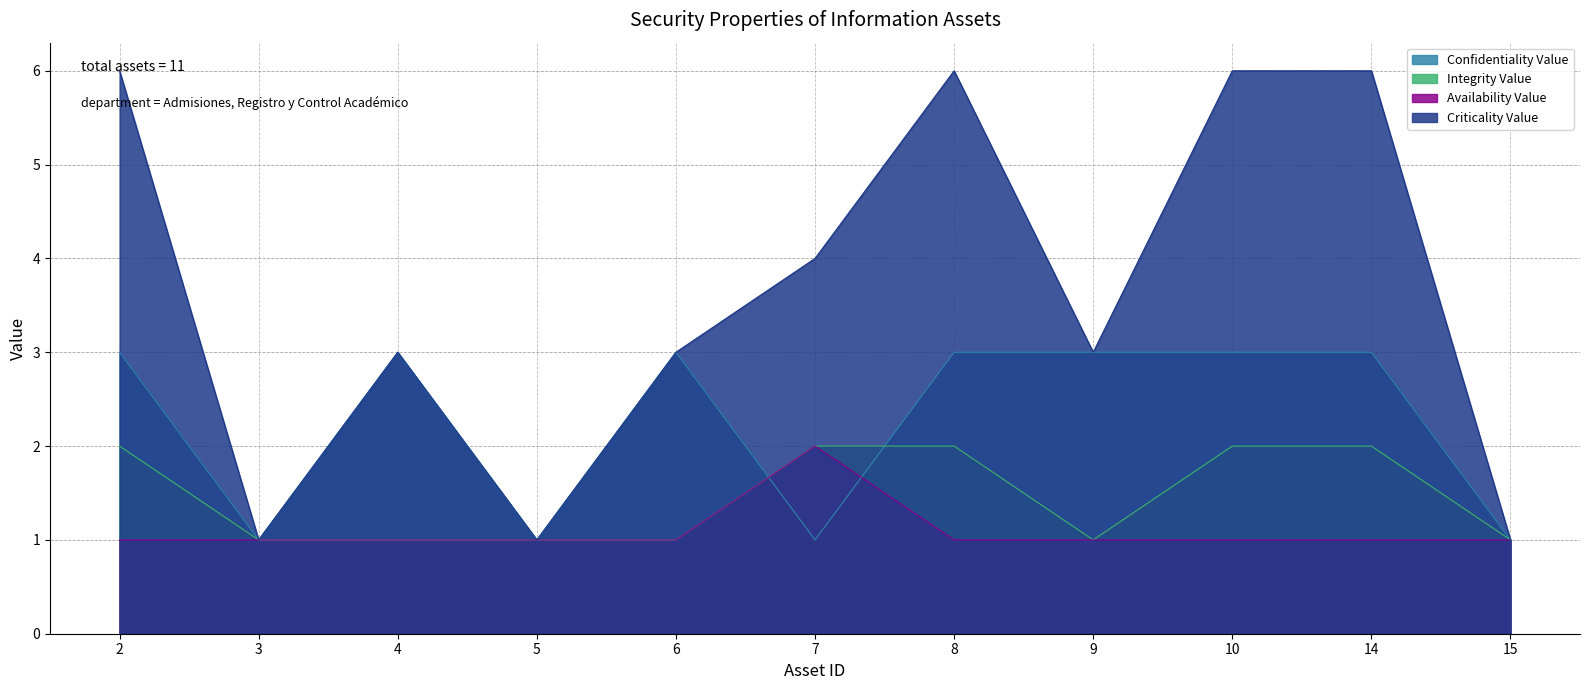

In Availability Value, how many points are higher than both neighbors (excluding endpoints)?

1